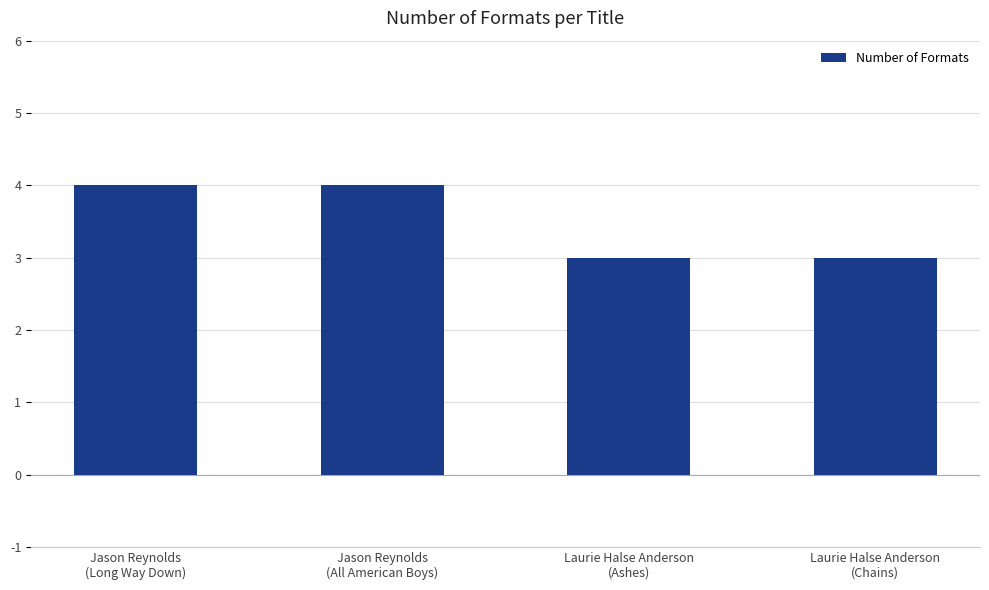

What is the ratio of the value at Jason Reynolds
(Long Way Down) to the value at Jason Reynolds
(All American Boys)?

1.0